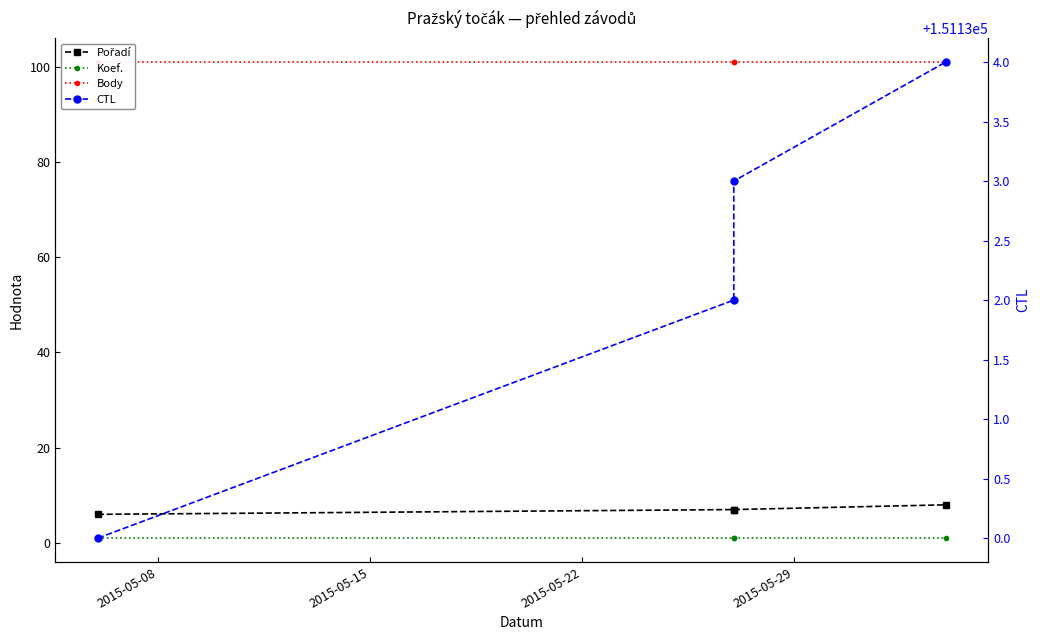

The Koef. series shows 1 at 2015-05-08. True or false?

False